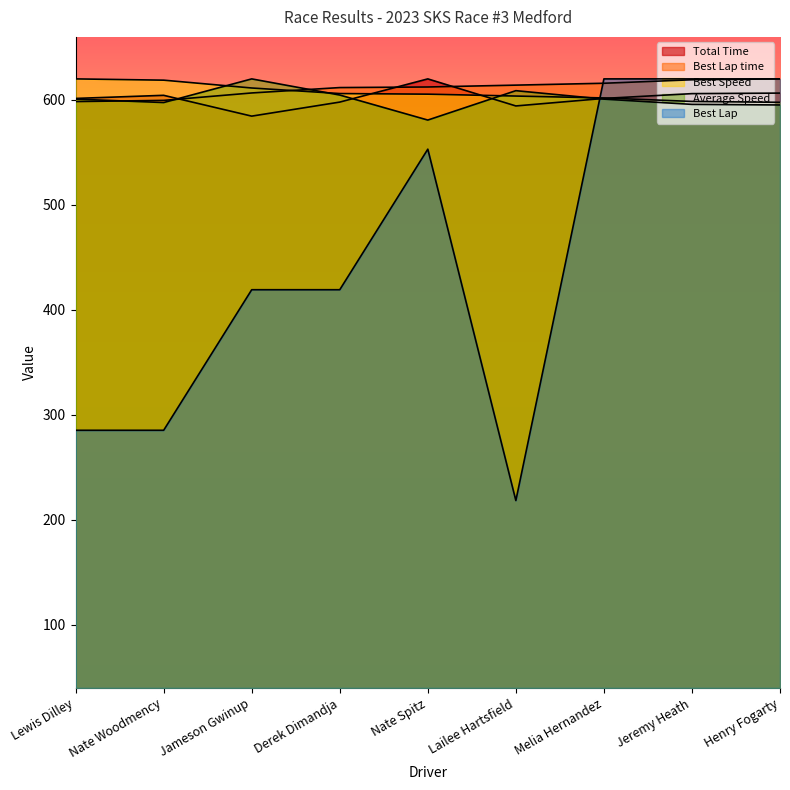

How many lines are shown in the chart?

5